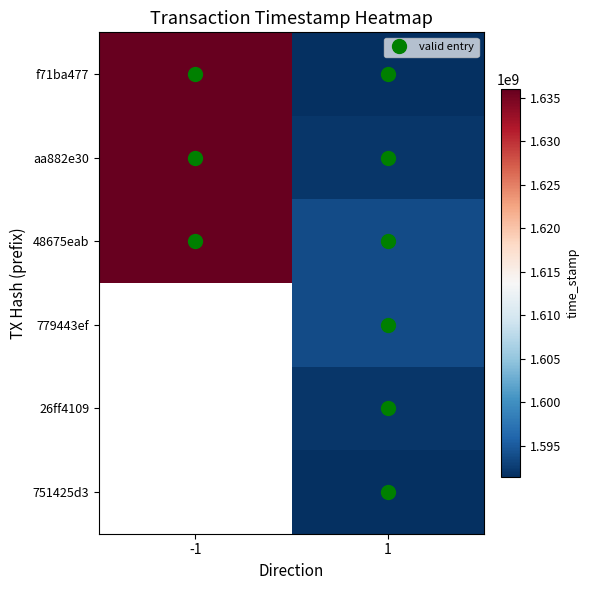

How many f71ba477 values are between 1591450314 and 1635988427?

2